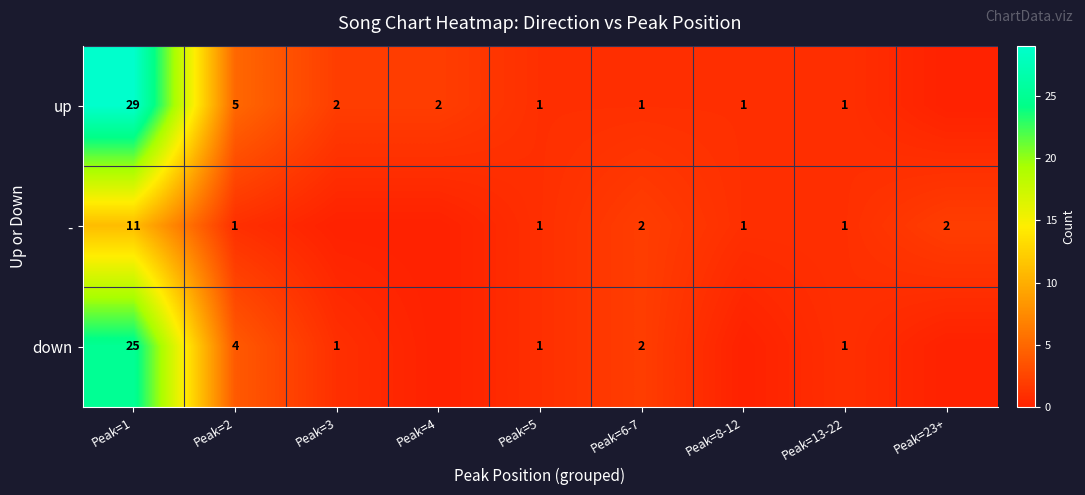

At Peak=1, list the series in order from smallest to largest.

-, down, up